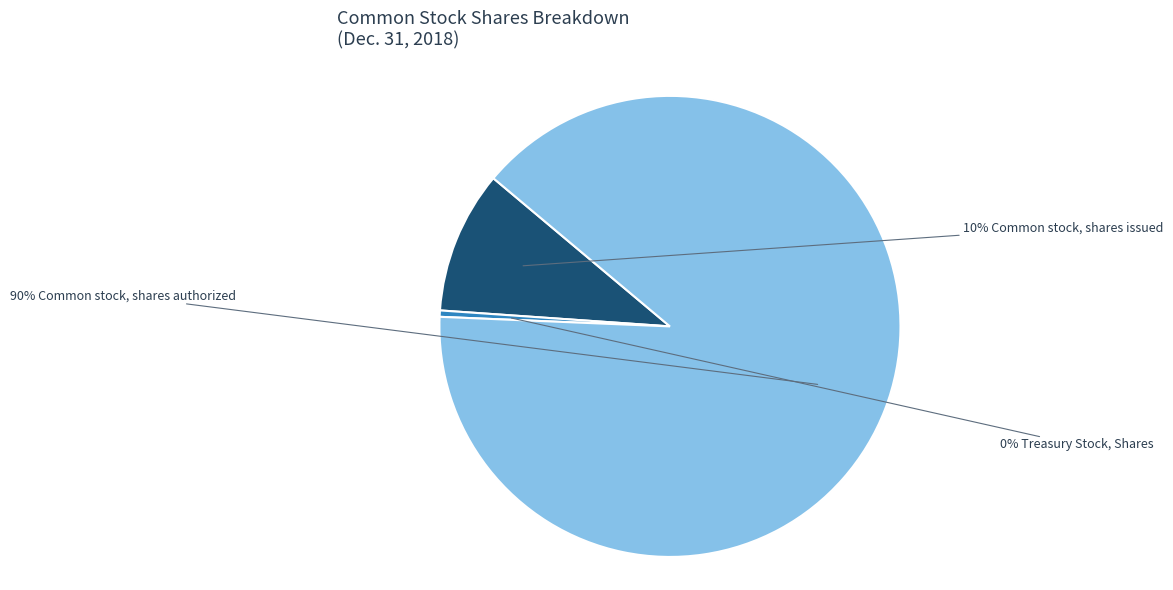

Is there any slice that represents more than half of the pie?

Yes